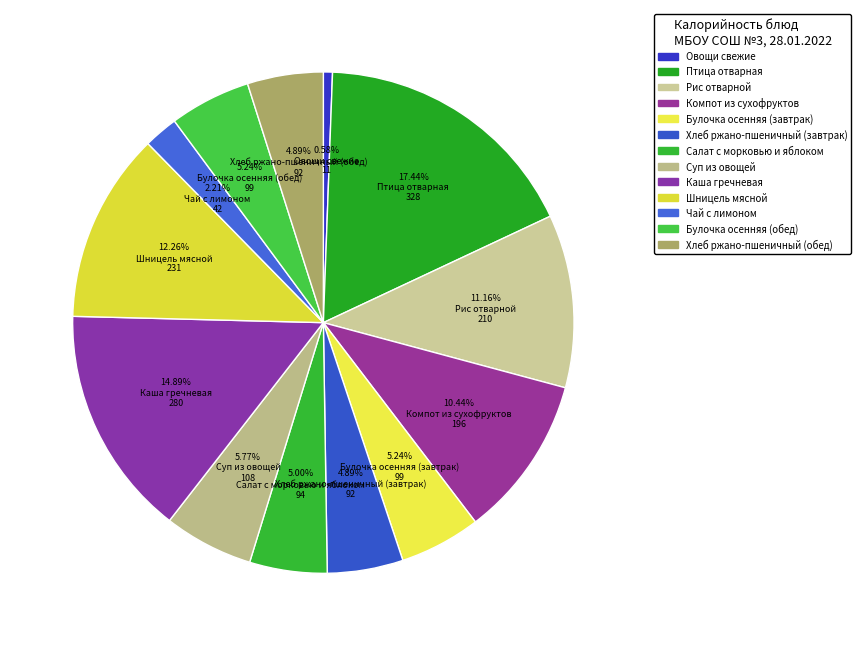

How many segments does this pie chart have?

13